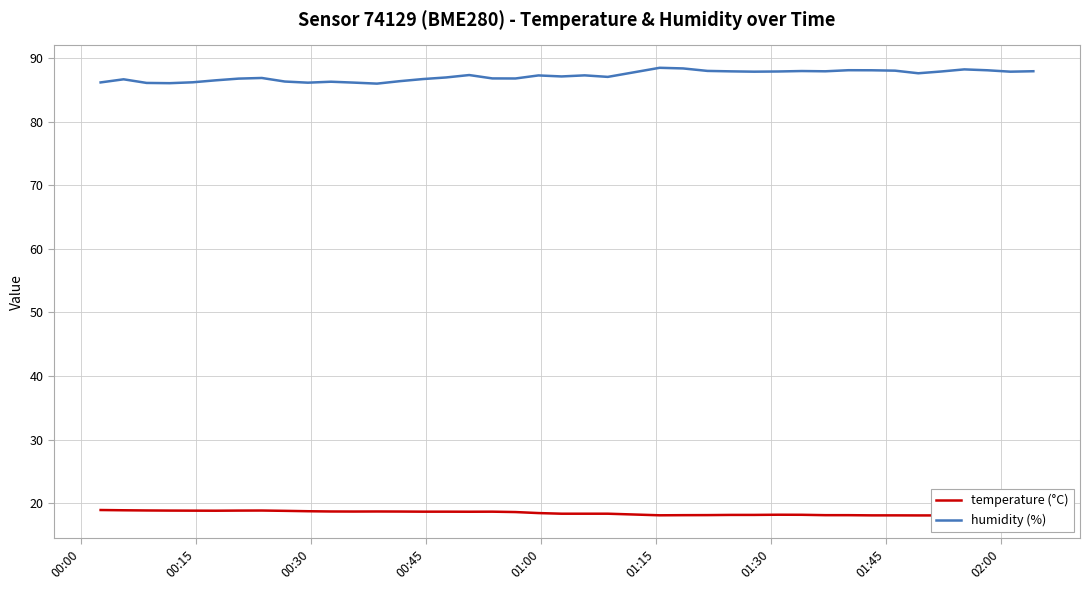

What is the minimum value for humidity (%)?

86.0